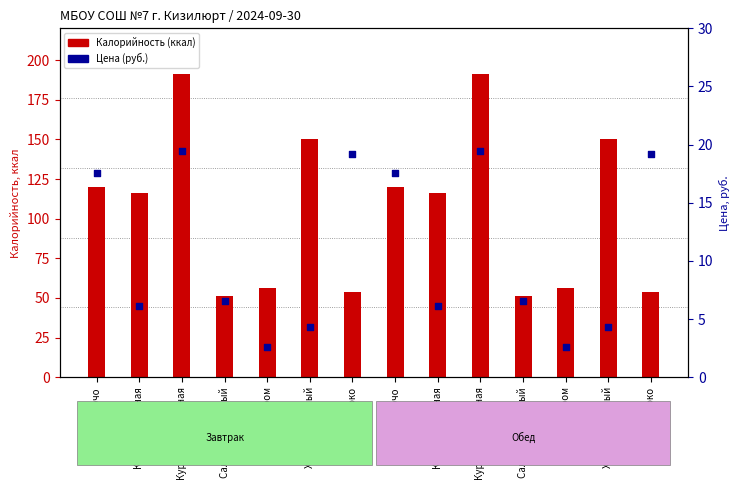

Which series contains the highest Y value?

Калорийность (ккал)